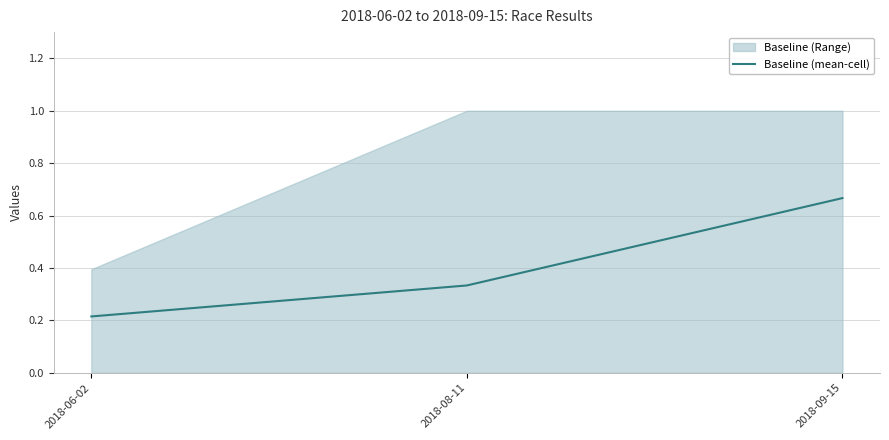

True or false: Baseline (mean-cell) has a value of 0.4 at 2018-06-02.

False